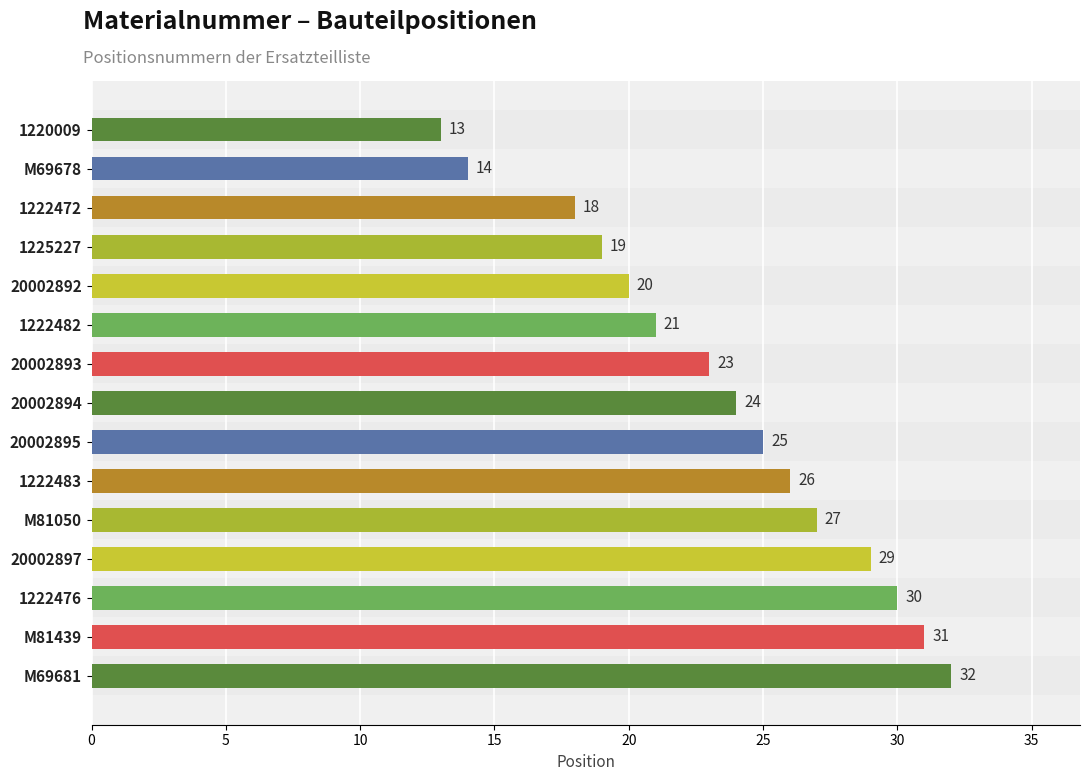

True or false: the data shows 4 at 1220009.

False